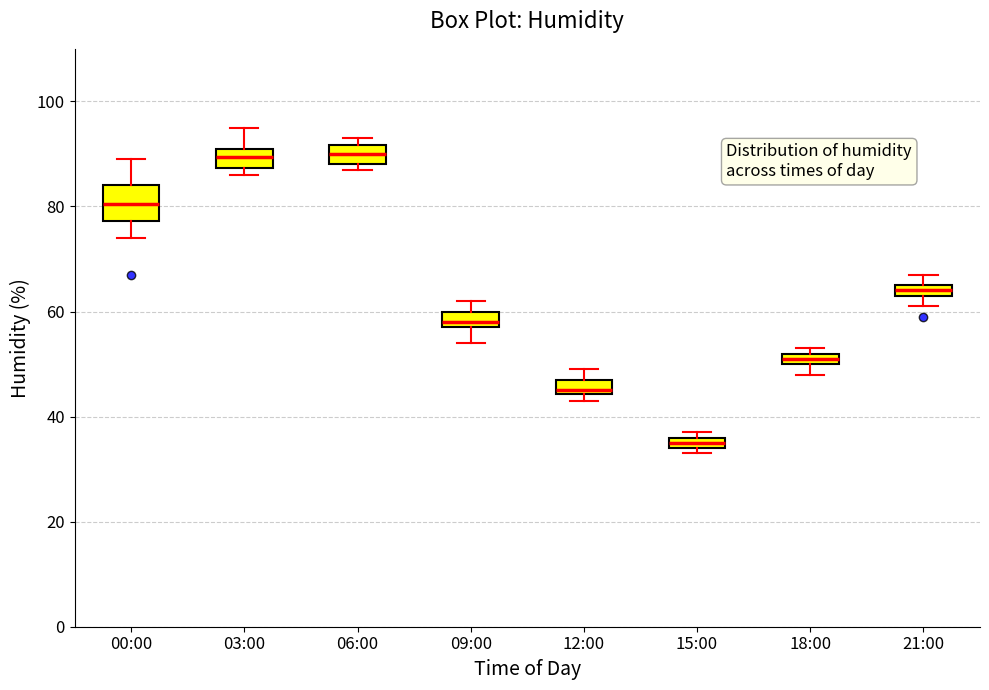

Comparing the boxes themselves (not the whiskers), which one is the tallest?

00:00